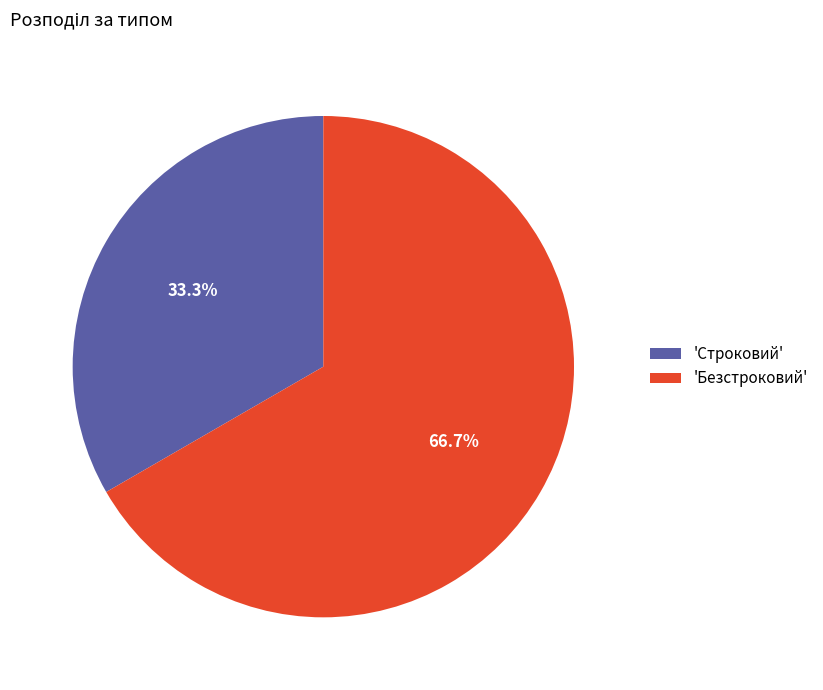

Rank the categories by value from lowest to highest.

'Строковий', 'Безстроковий'